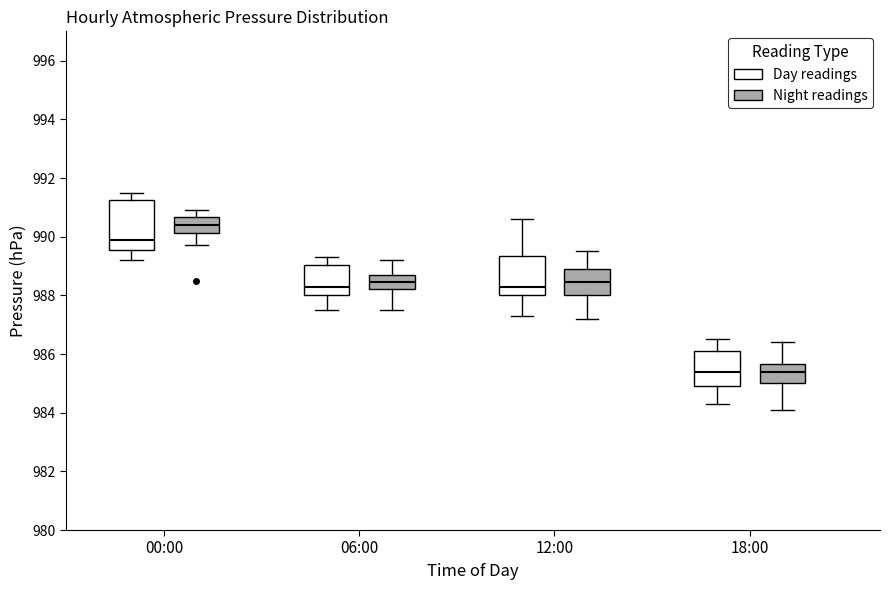

Reading left to right, read every box against the y-axis: the position of its median line, the range the box covers, and the ends of its whiskers. The values are not printed on the chart, so give them approximately, as read against the axis.

00:00 (Day readings): median 990.0, box 989.6 to 991.2, whiskers 989.2 to 991.6
00:00 (Night readings): median 990.4, box 990.2 to 990.6, whiskers 989.8 to 991.0
06:00 (Day readings): median 988.4, box 988.0 to 989.0, whiskers 987.6 to 989.4
06:00 (Night readings): median 988.4, box 988.2 to 988.8, whiskers 987.6 to 989.2
12:00 (Day readings): median 988.4, box 988.0 to 989.4, whiskers 987.4 to 990.6
12:00 (Night readings): median 988.4, box 988.0 to 989.0, whiskers 987.2 to 989.6
18:00 (Day readings): median 985.4, box 985.0 to 986.2, whiskers 984.4 to 986.6
18:00 (Night readings): median 985.4, box 985.0 to 985.6, whiskers 984.2 to 986.4